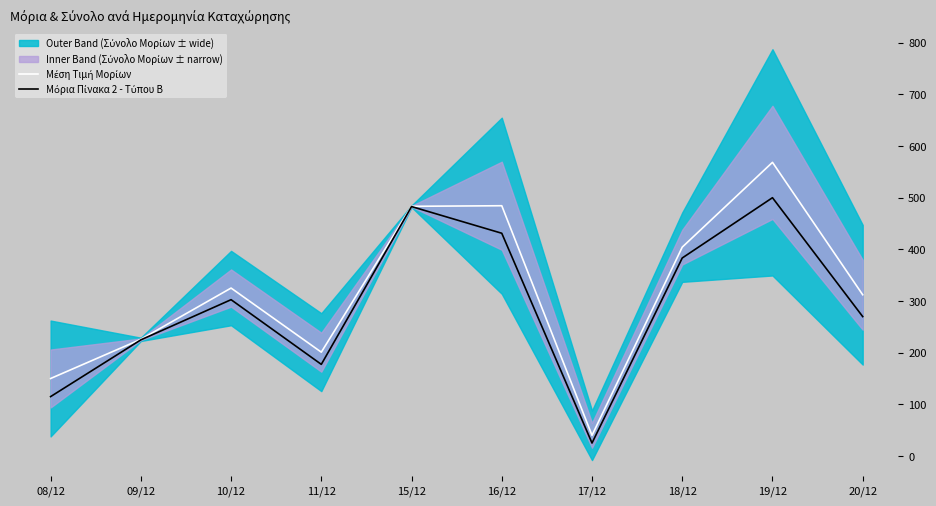

Reading left to right, transcribe all the data shown in this chart.

Μέση Τιμή Μορίων: 08/12=150.0	09/12=225.8	10/12=325.1	11/12=200.9	15/12=483.4	16/12=484.5	17/12=40.0	18/12=404.3	19/12=568.5	20/12=312.1
Μόρια Πίνακα 2 - Τύπου Β: 08/12=114.9	09/12=224.8	10/12=302.6	11/12=177.4	15/12=482.9	16/12=431.2	17/12=25.0	18/12=383.3	19/12=500.0	20/12=269.8